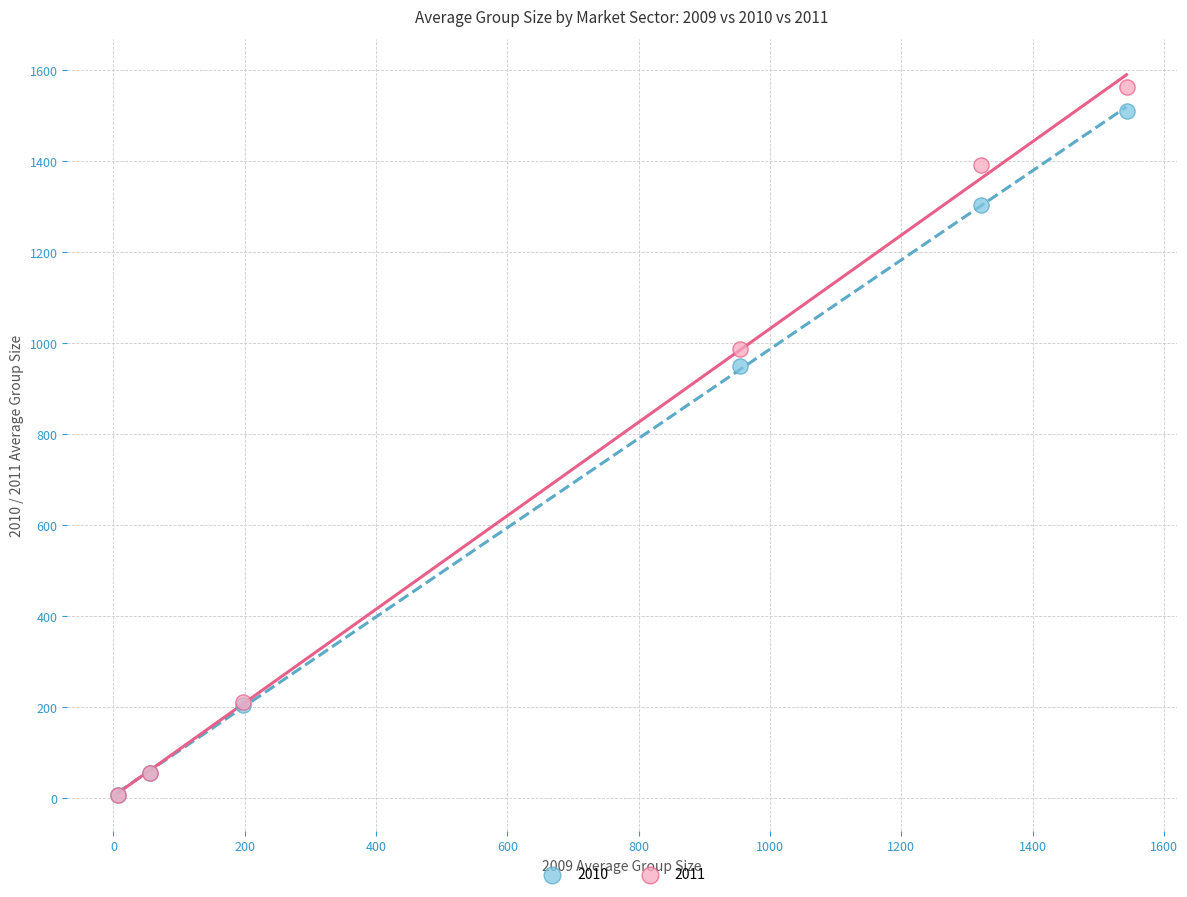

In the 2011 series, what Y value is closest to 785?

988.1